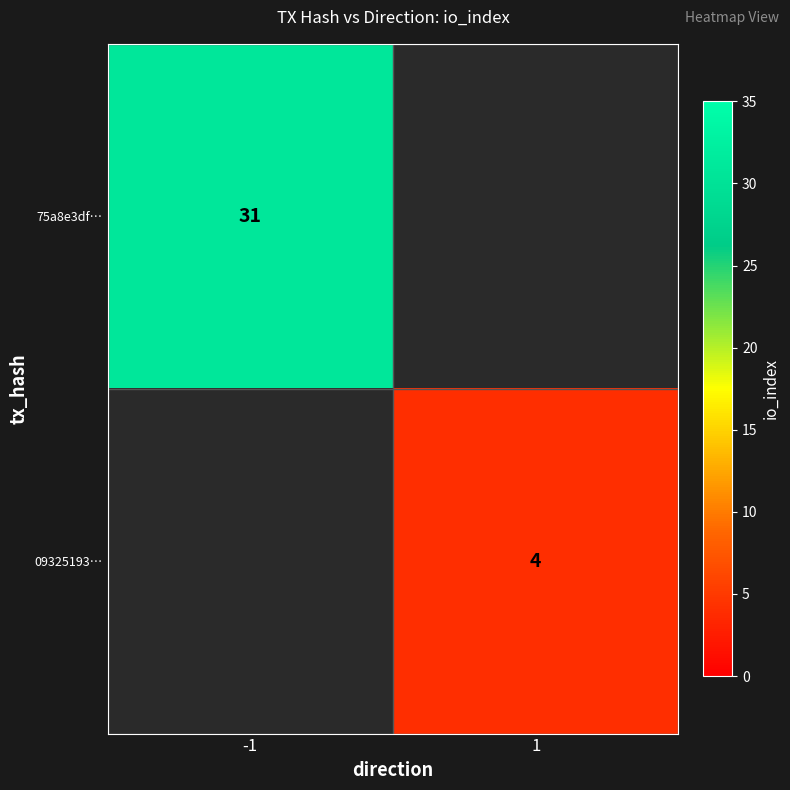

Is it true that 75a8e3df… equals 31 at -1?

True